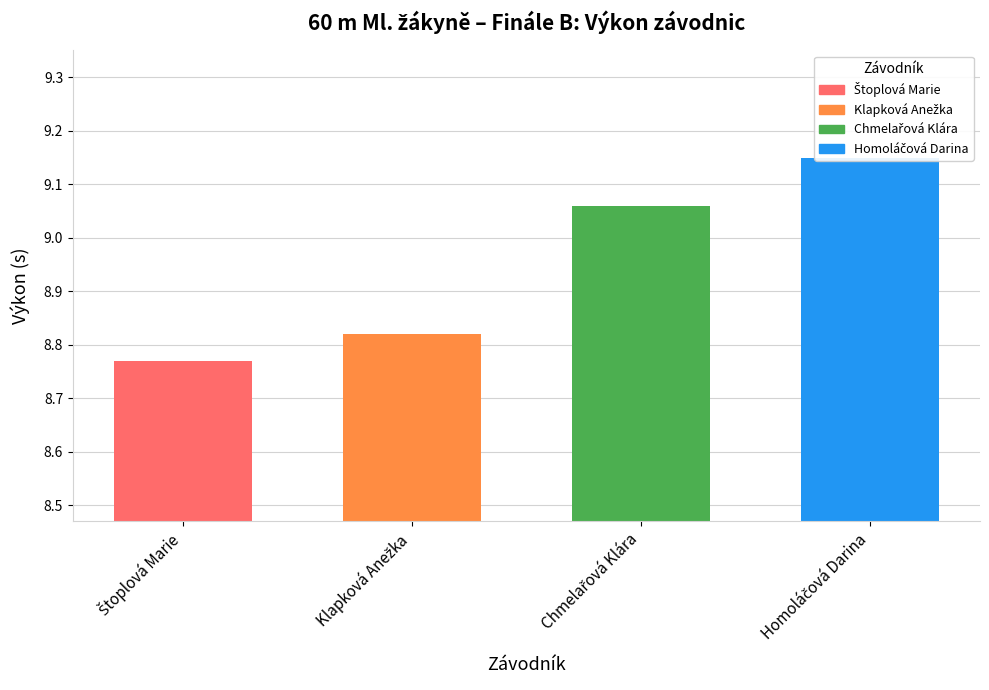

What is the greatest value displayed?

9.2